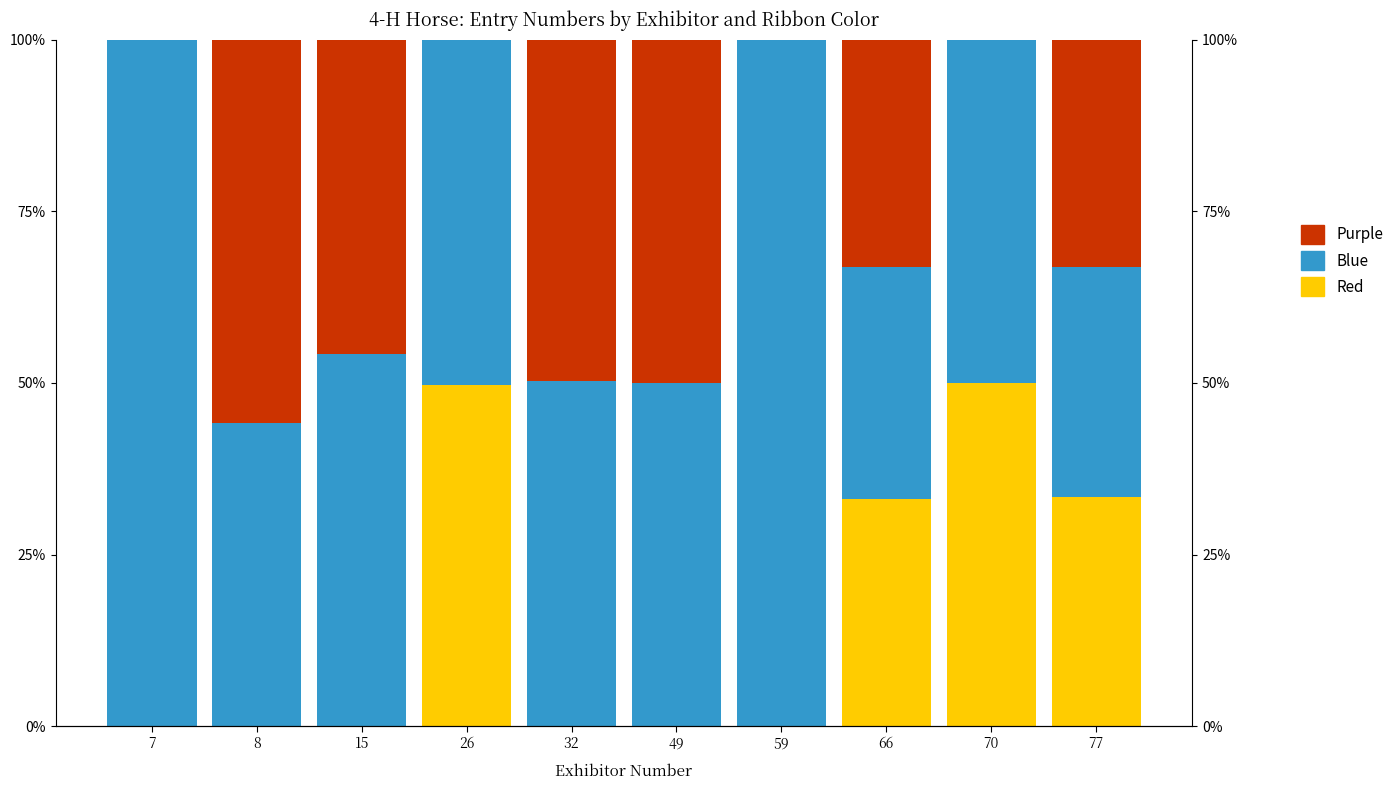

What is the spread (max minus min) of values at 7?

1.0